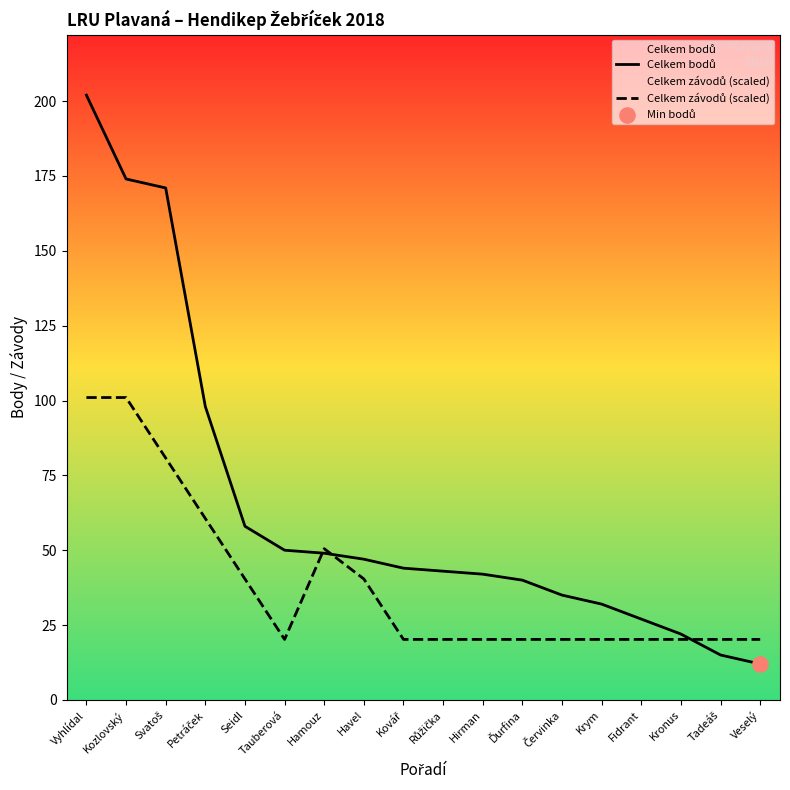

At which category is the sum across all series the highest?

Vyhlídal